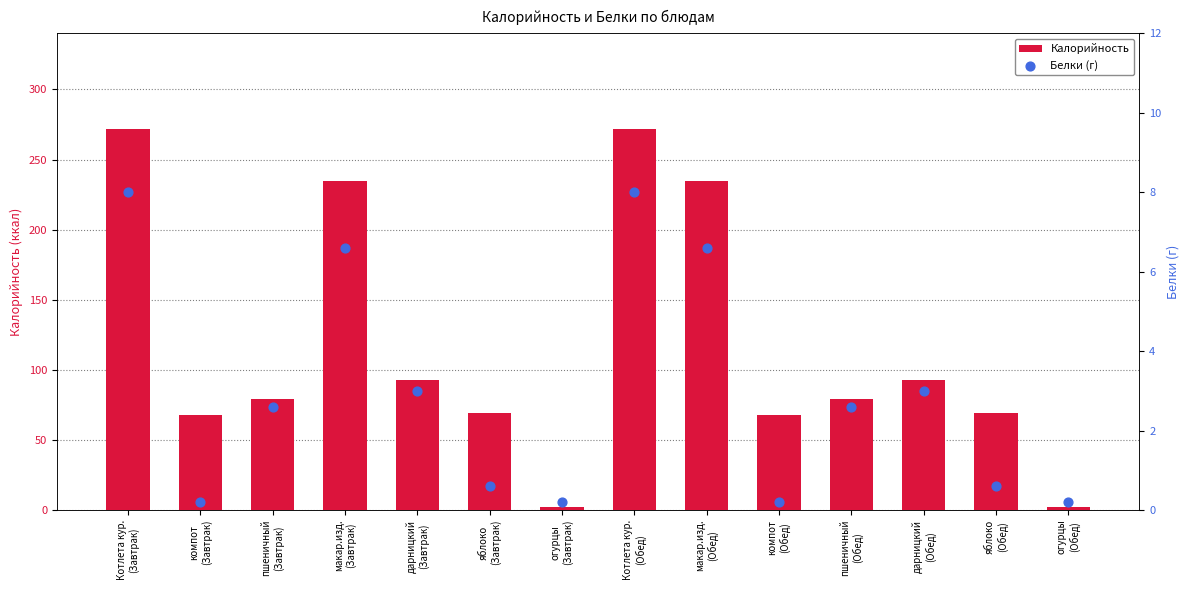

Which series contains the highest Y value?

Калорийность